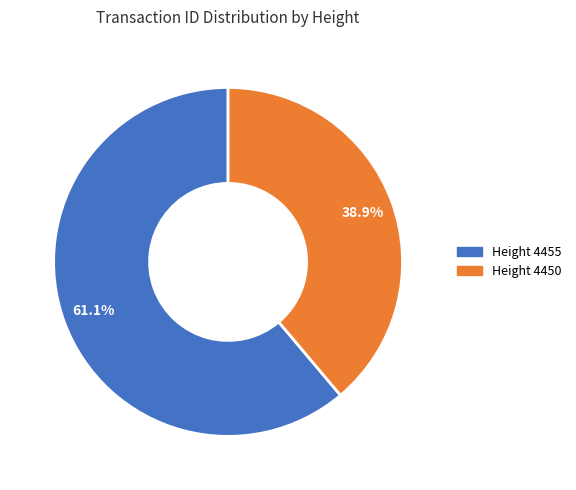

What is the smallest slice in the pie chart?

Height 4450